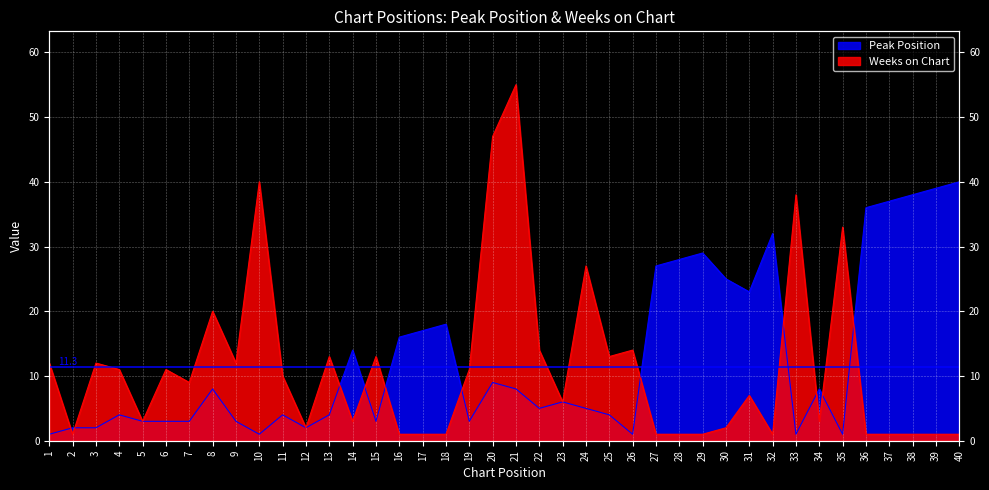

At which category is the sum across all series the highest?

21